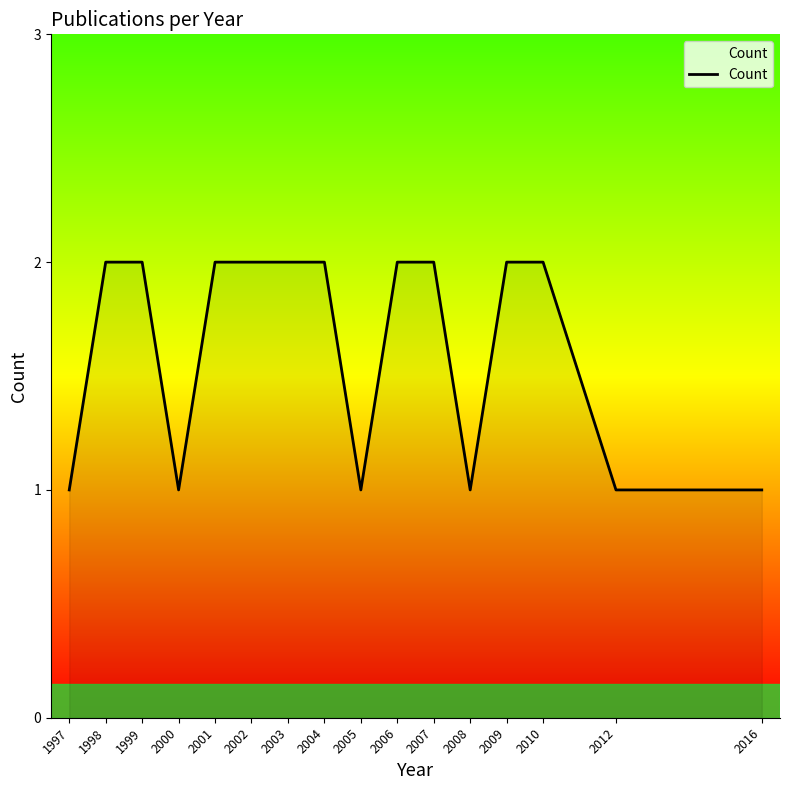

Reading left to right, transcribe all the data shown in this chart.

1997=1	1998=2	1999=2	2000=1	2001=2	2002=2	2003=2	2004=2	2005=1	2006=2	2007=2	2008=1	2009=2	2010=2	2012=1	2016=1